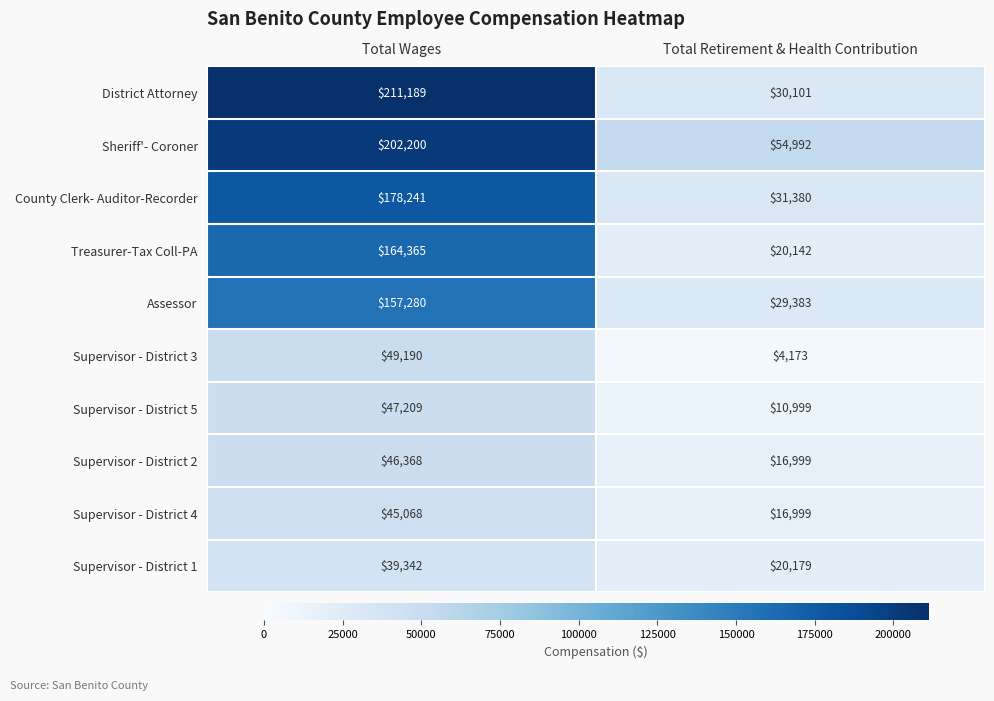

Read the Supervisor - District 5 value at Total Retirement & Health Contribution.

10999